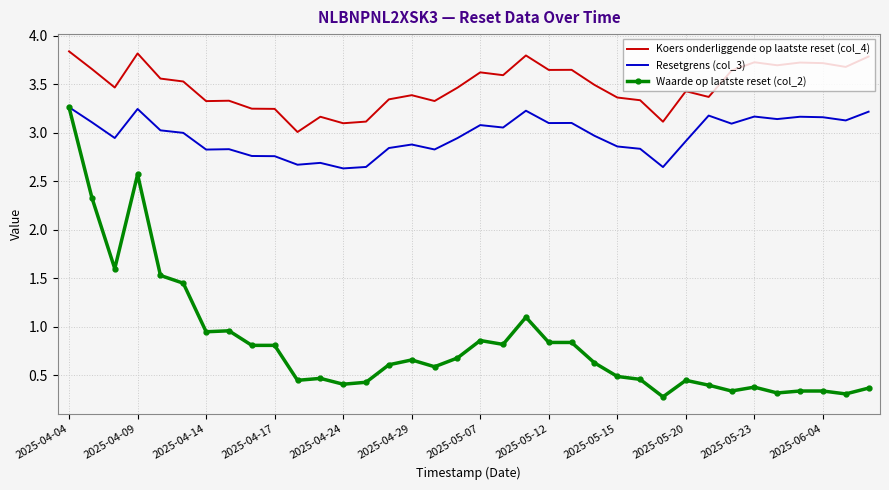

Which series has the largest total across all categories?

Koers onderliggende op laatste reset (col_4)